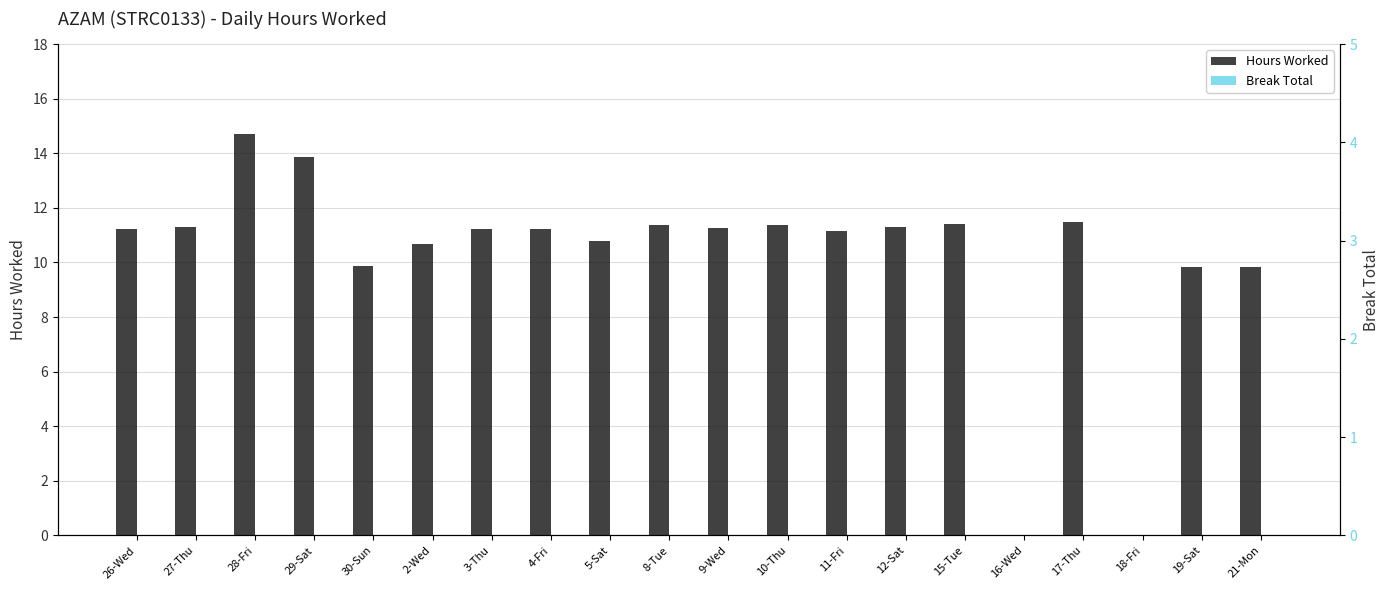

Are the bars grouped side by side (vs. stacked)?

Yes